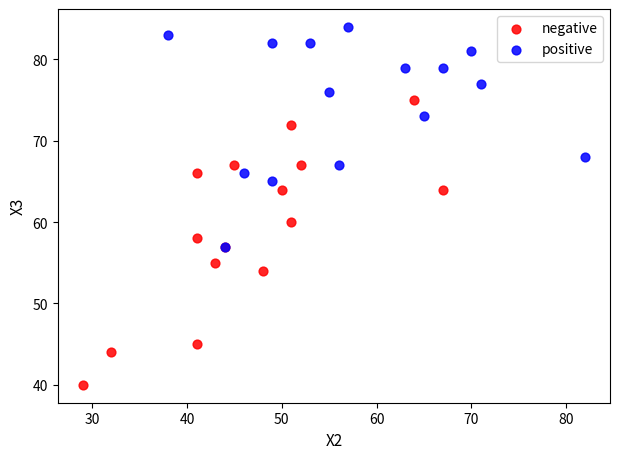

Which series contains the lowest Y value?

negative